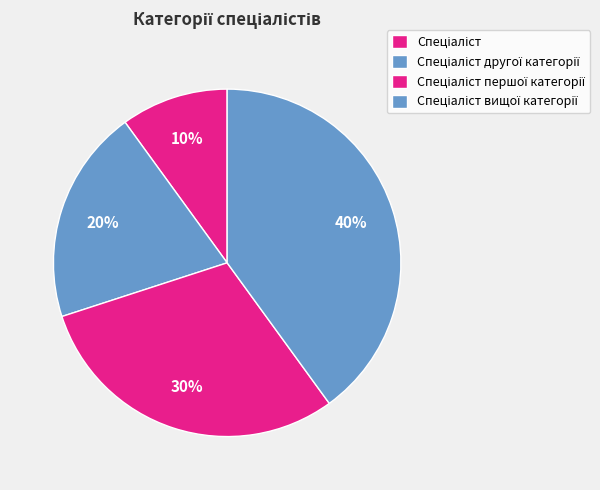

The Спеціаліст slice represents 3% of the pie. True or false?

False